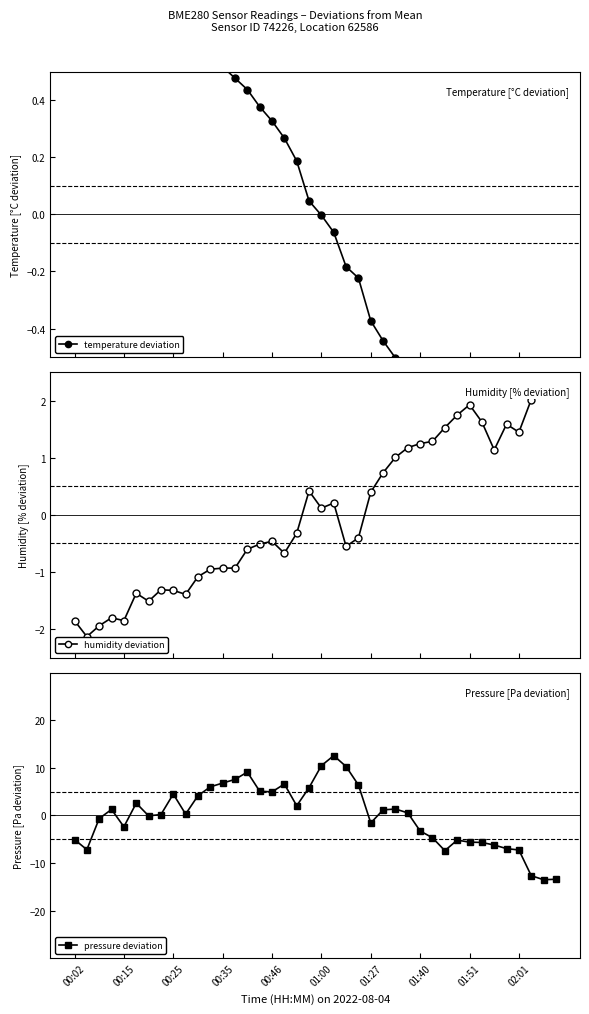

How many intersections are there between pressure deviation and temperature deviation?

10